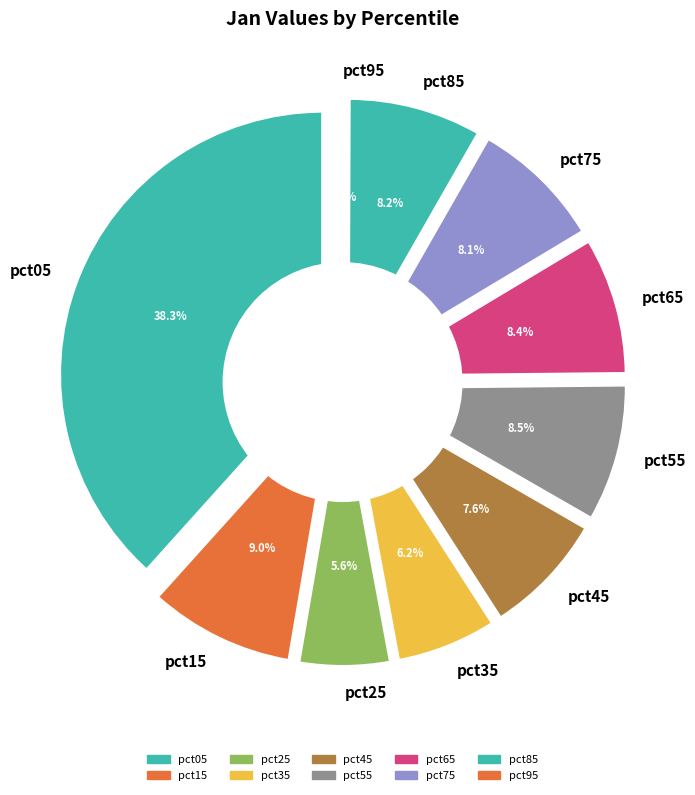

Combined, do pct15 and pct75 account for over 50%?

No